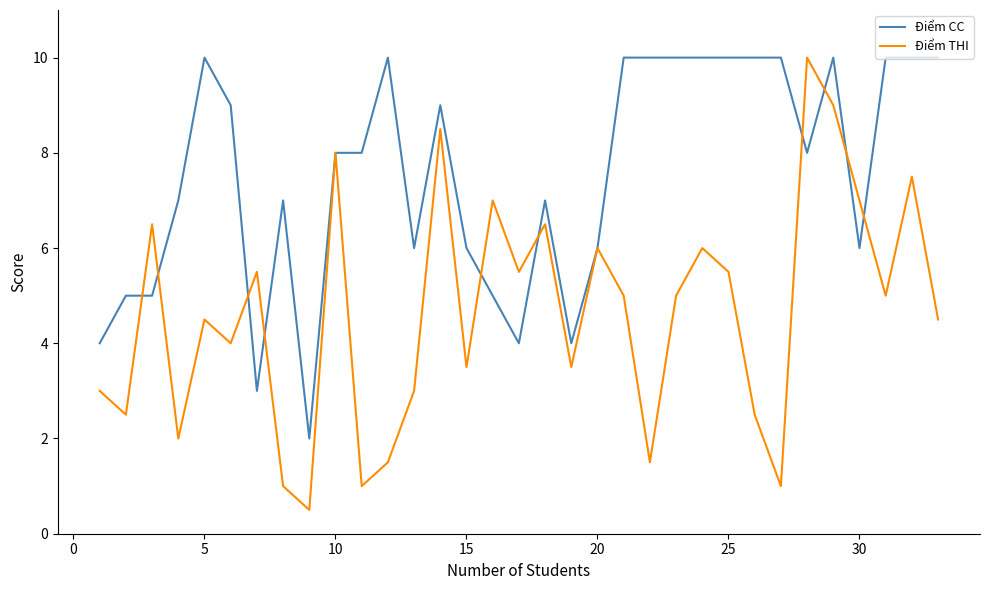

Reading left to right, list all the values displayed in this chart.

Điểm CC: 4.0	5.0	5.0	7.0	10.0	9.0	3.0	7.0	2.0	8.0	8.0	10.0	6.0	9.0	6.0	5.0	4.0	7.0	4.0	6.0	10.0	10.0	10.0	10.0	10.0	10.0	10.0	8.0	10.0	6.0	10.0	10.0	10.0
Điểm THI: 3.0	2.5	6.5	2.0	4.5	4.0	5.5	1.0	0.5	8.0	1.0	1.5	3.0	8.5	3.5	7.0	5.5	6.5	3.5	6.0	5.0	1.5	5.0	6.0	5.5	2.5	1.0	10.0	9.0	7.0	5.0	7.5	4.5